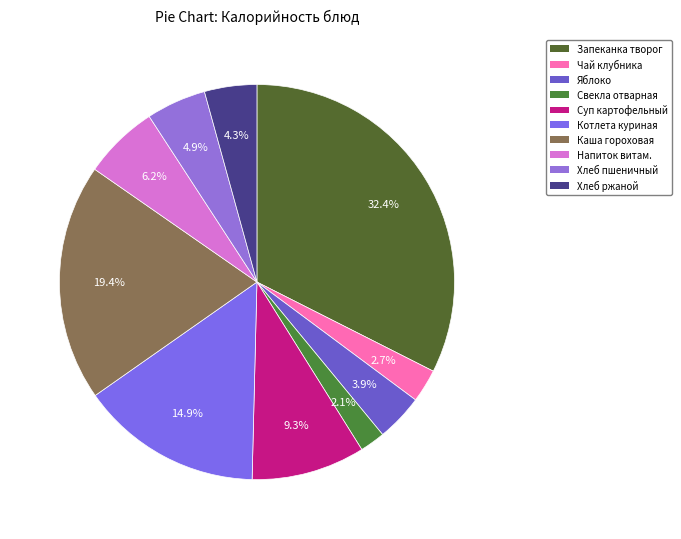

Which slice is the smallest?

Свекла отварная